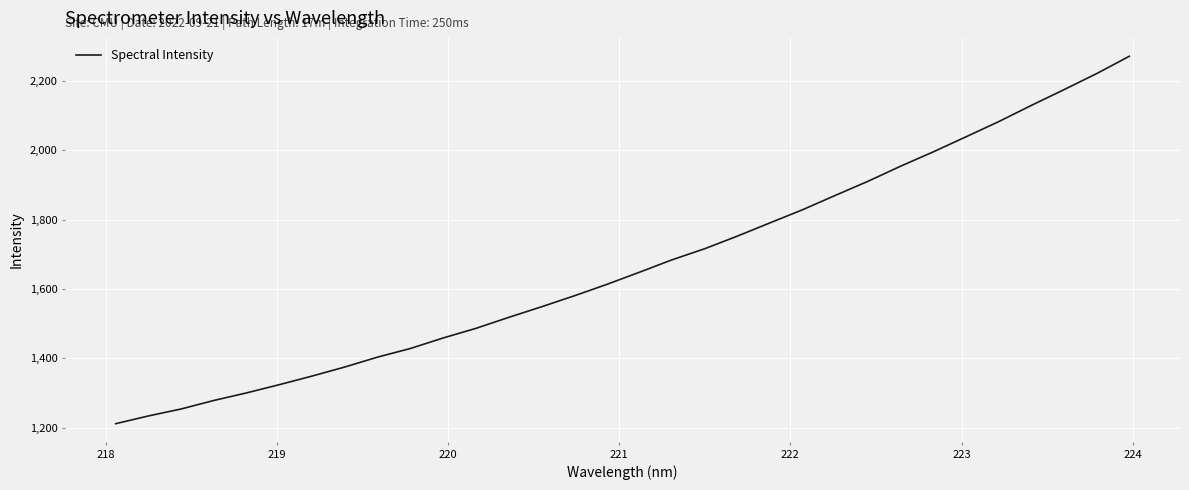

What is the maximum value shown in the chart?

2272.0